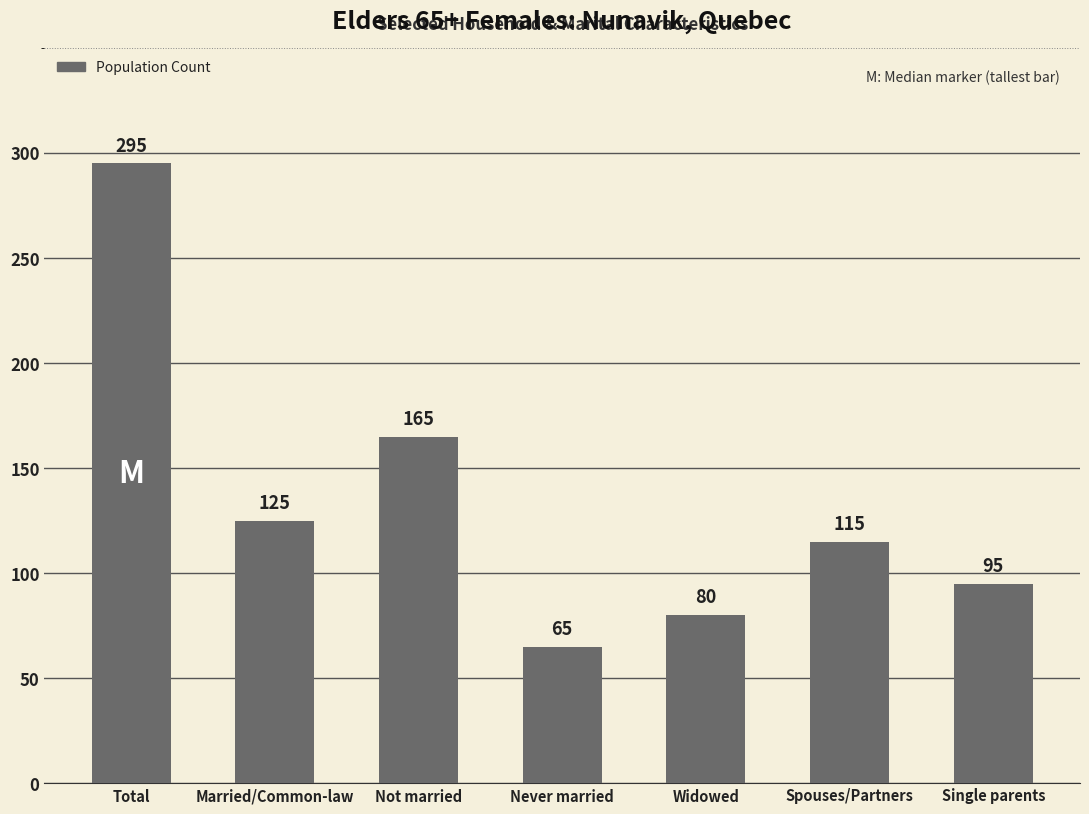

Rank the categories by value from lowest to highest.

Never married, Widowed, Single parents, Spouses/Partners, Married/Common-law, Not married, Total